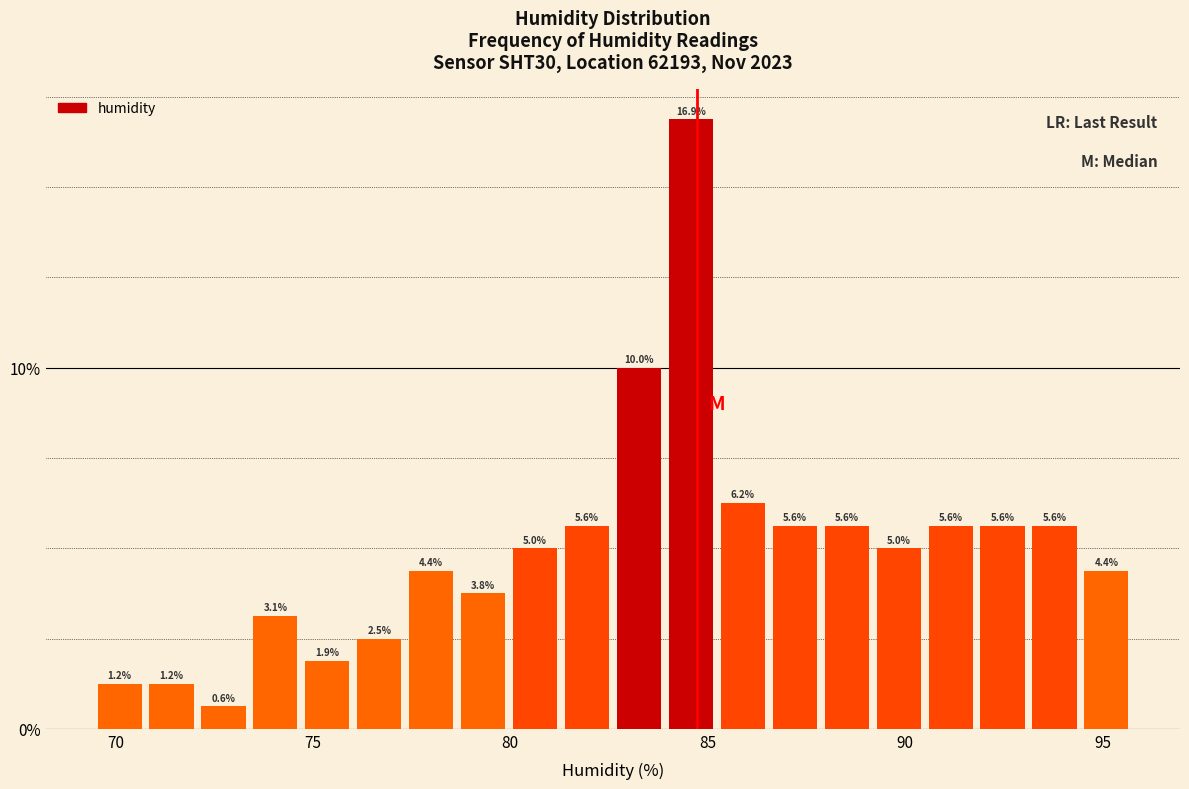

Read against the x-axis, roughly where is the centre of the tallest bar?

84.5